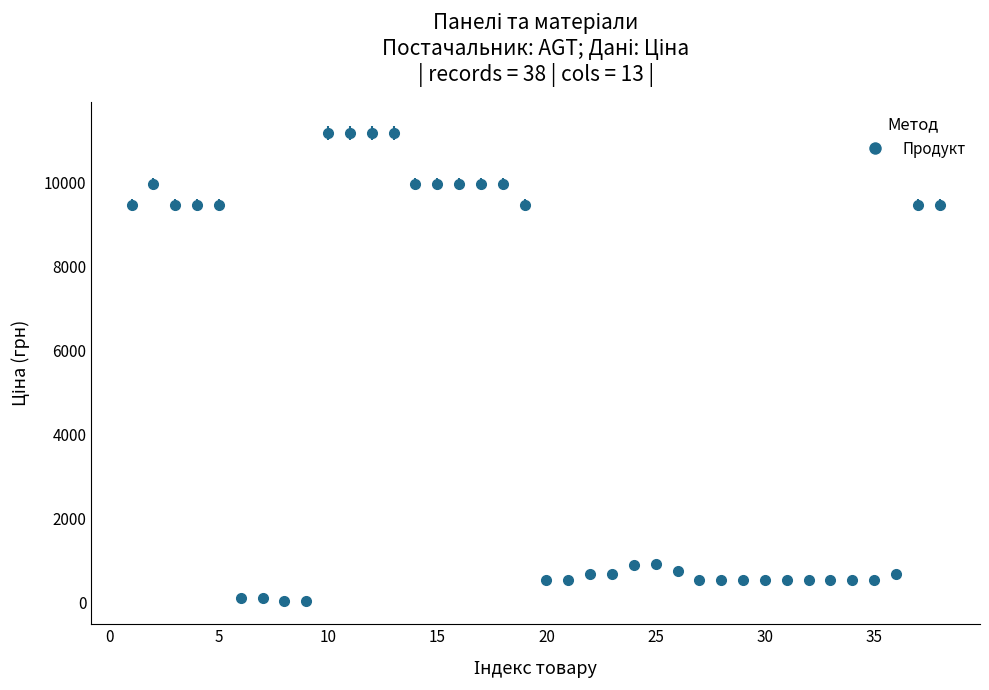

What is the value of the 29th point from the left?

539.0